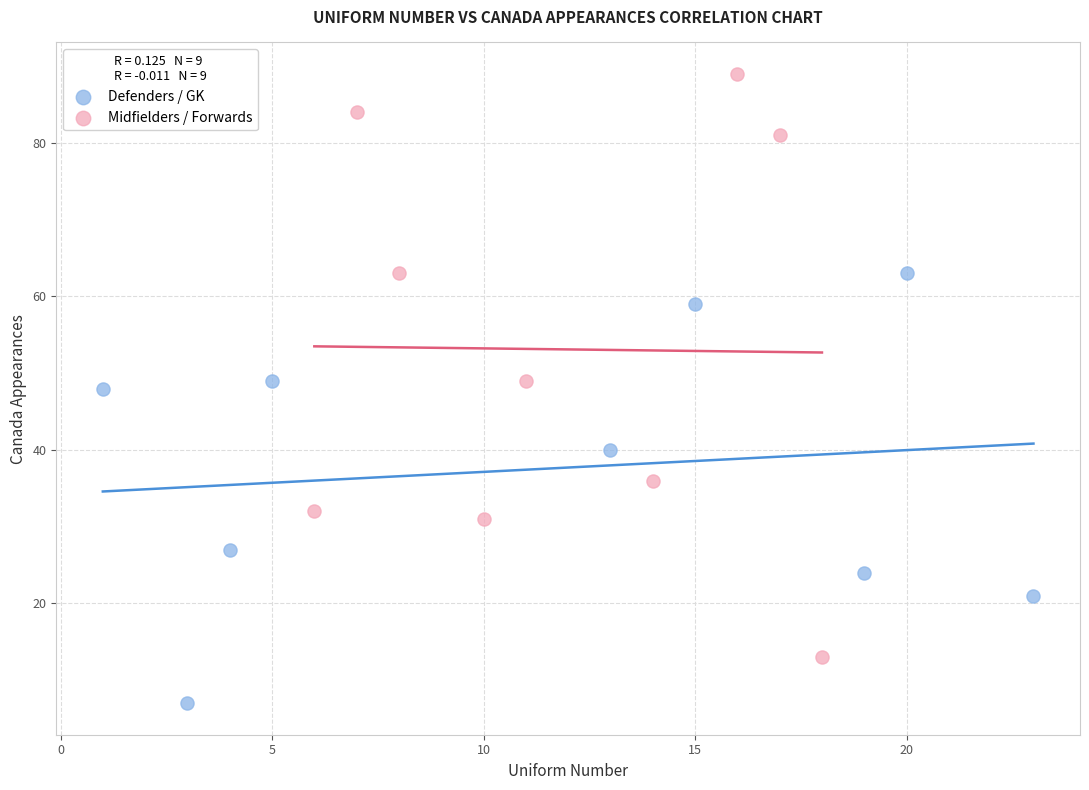

Which series contains the lowest Y value?

Defenders / GK